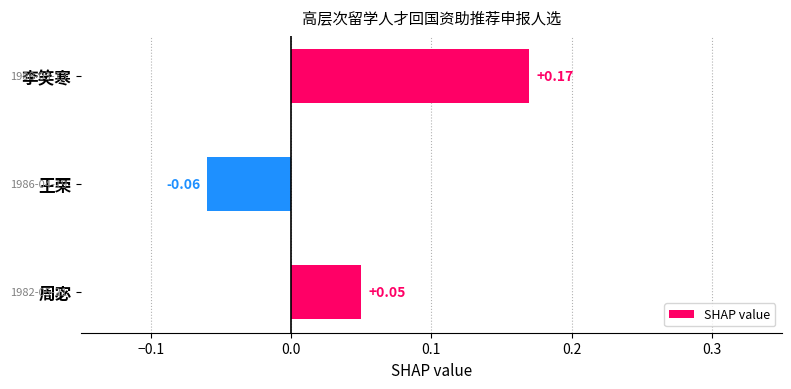

Count the number of values greater than 0.

2